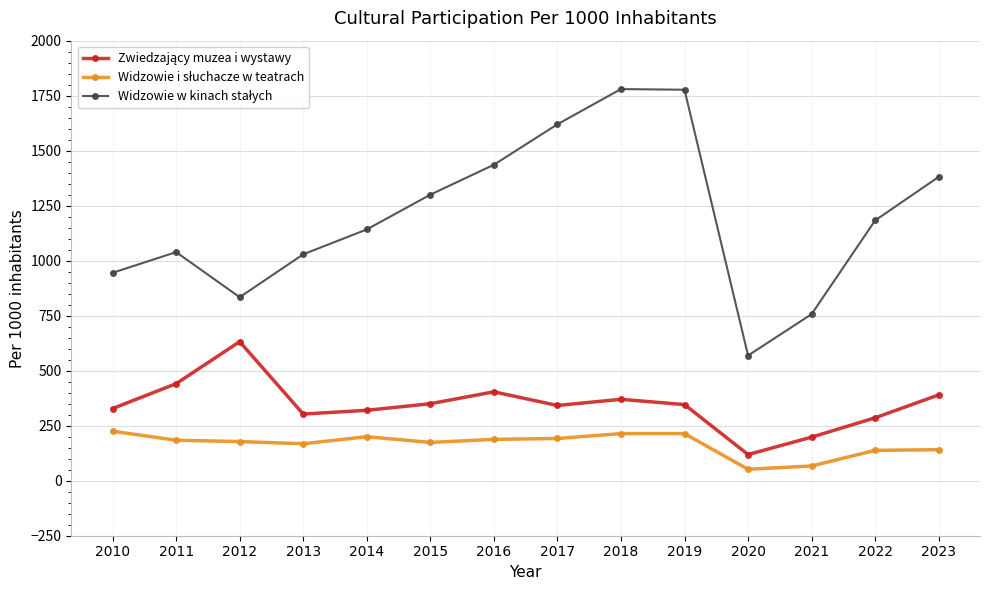

What is the total value across all series at 2015?

1824